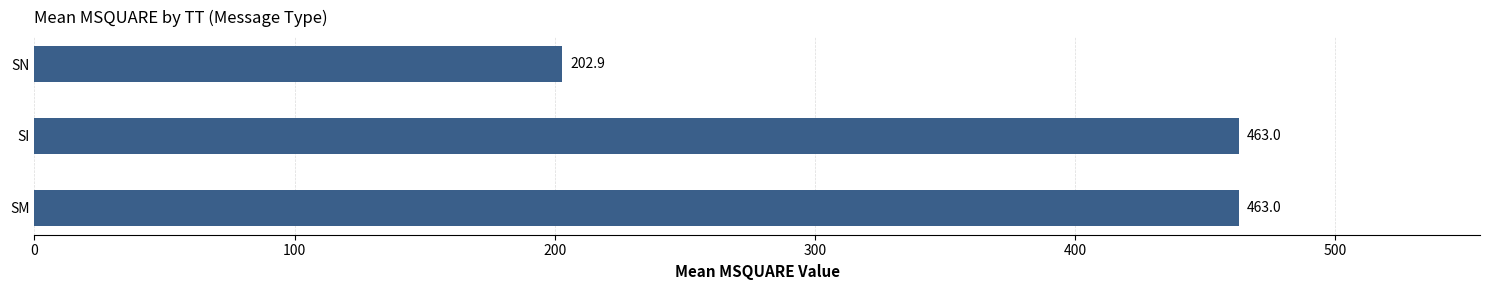

Are the bars horizontal?

Yes